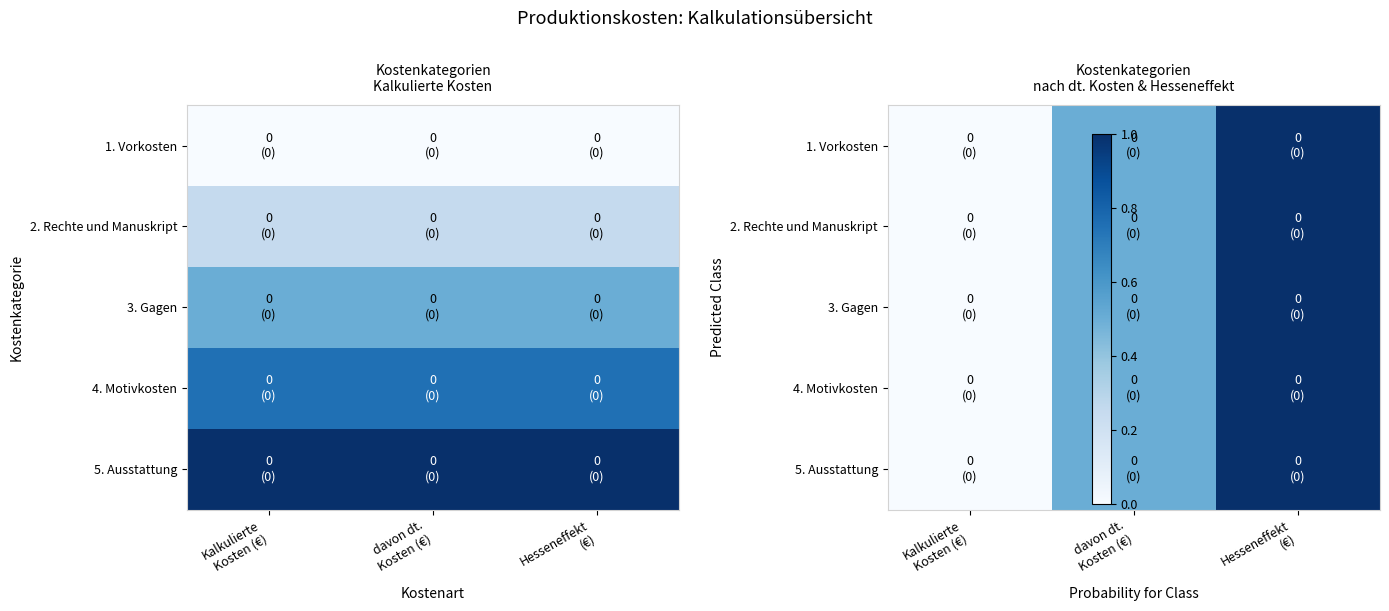

Count the number of data series in this chart.

5